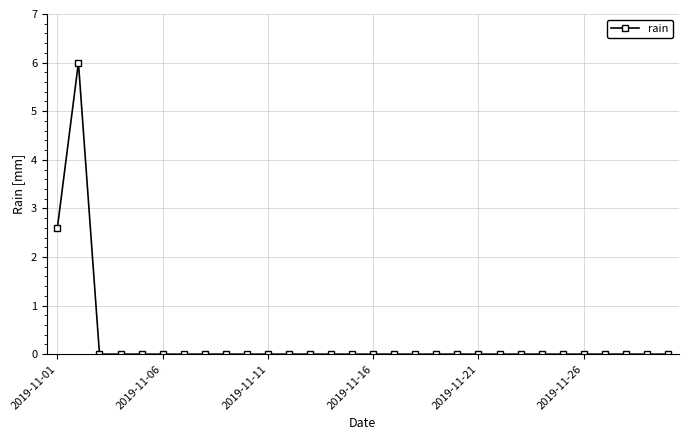

Reading left to right, transcribe all the data shown in this chart.

2.6	6.0	0.0	0.0	0.0	0.0	0.0	0.0	0.0	0.0	0.0	0.0	0.0	0.0	0.0	0.0	0.0	0.0	0.0	0.0	0.0	0.0	0.0	0.0	0.0	0.0	0.0	0.0	0.0	0.0